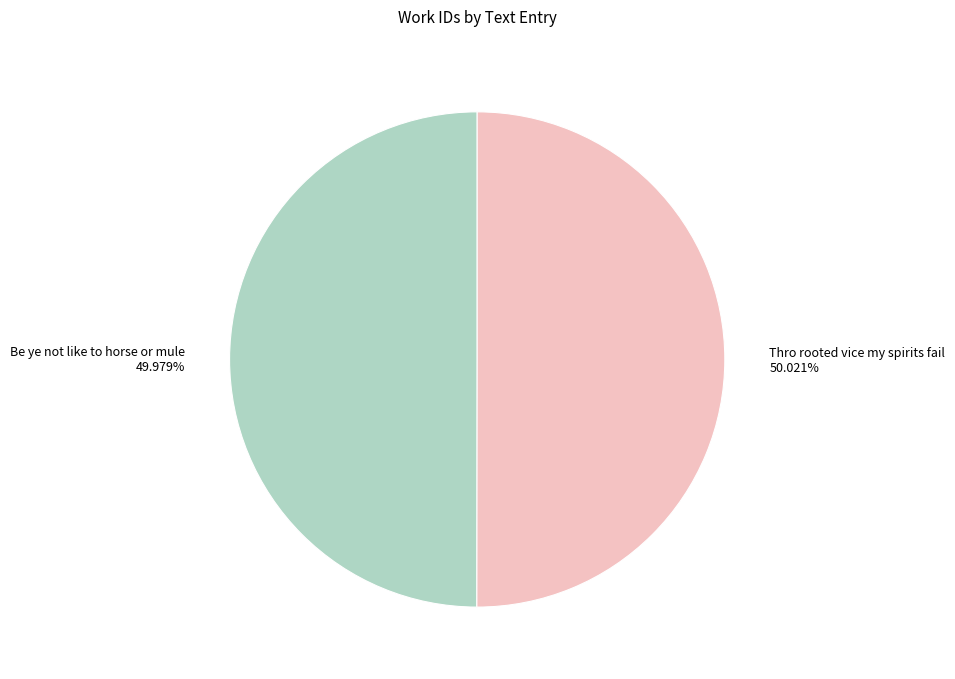

Combined, do Thro rooted vice my spirits fail and Be ye not like to horse or mule account for over 50%?

Yes